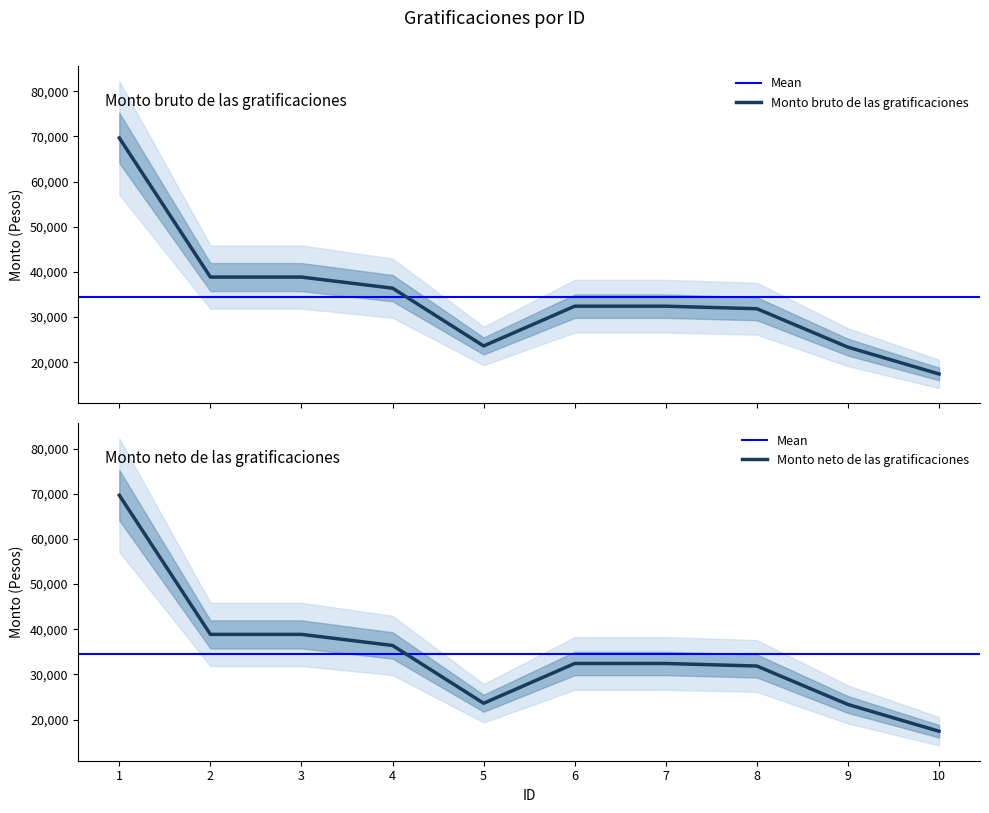

True or false: Monto bruto de las gratificaciones and Monto neto de las gratificaciones intersect in this chart.

False